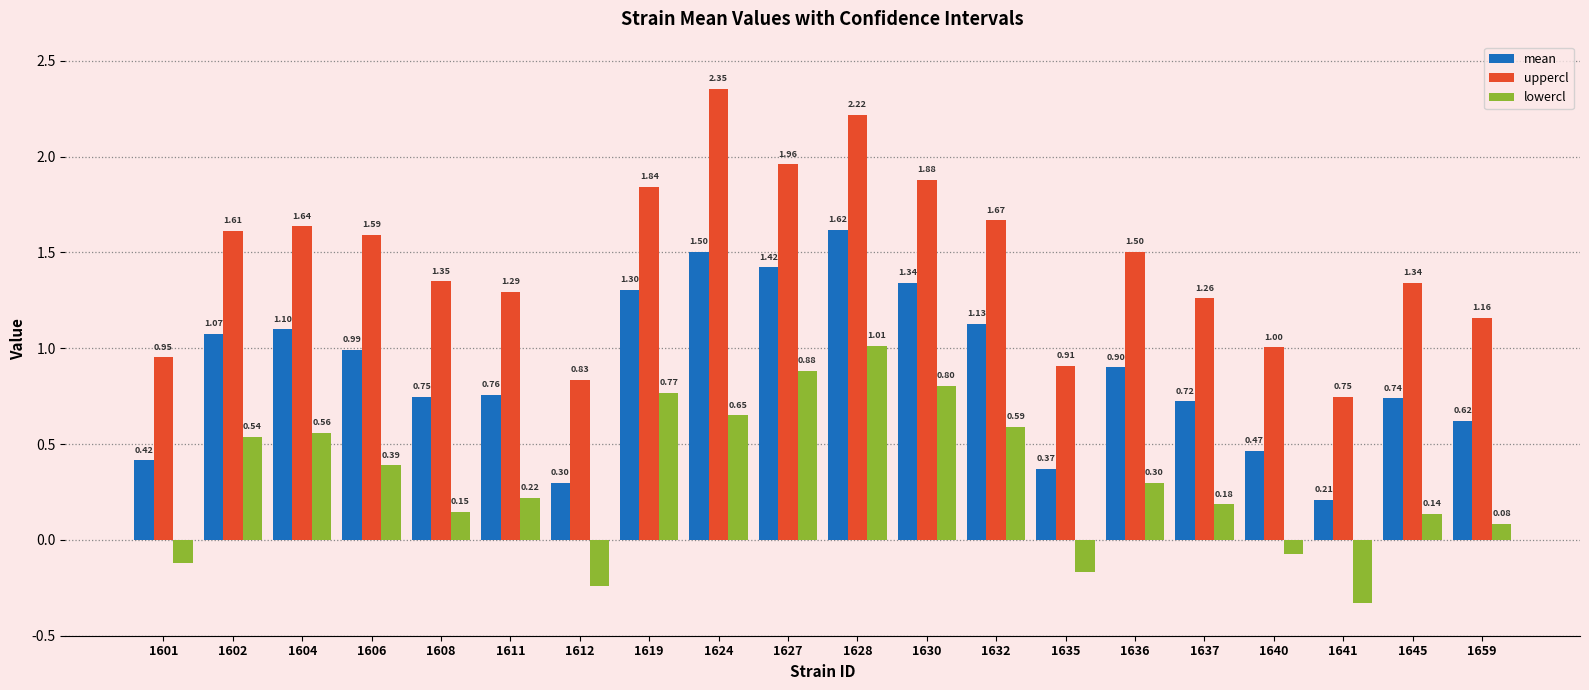

What is the difference between the highest and lowest values at 1602?

1.1